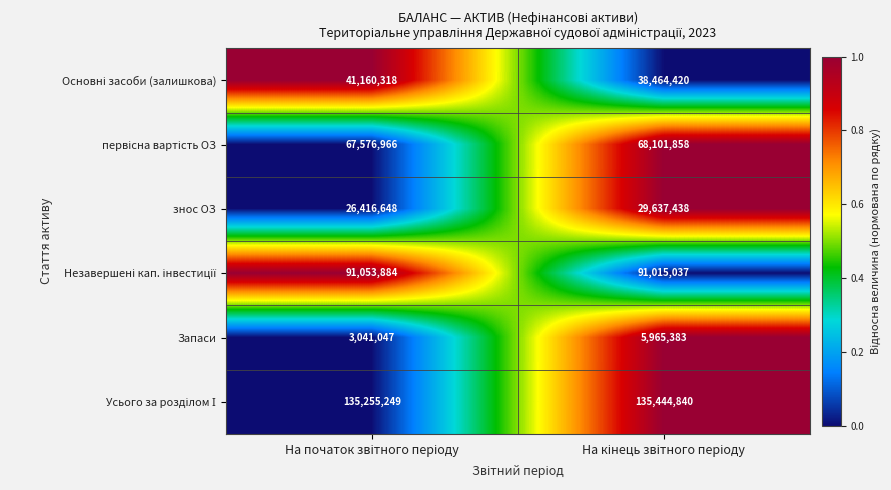

What is the average value of the знос ОЗ series?

28027043